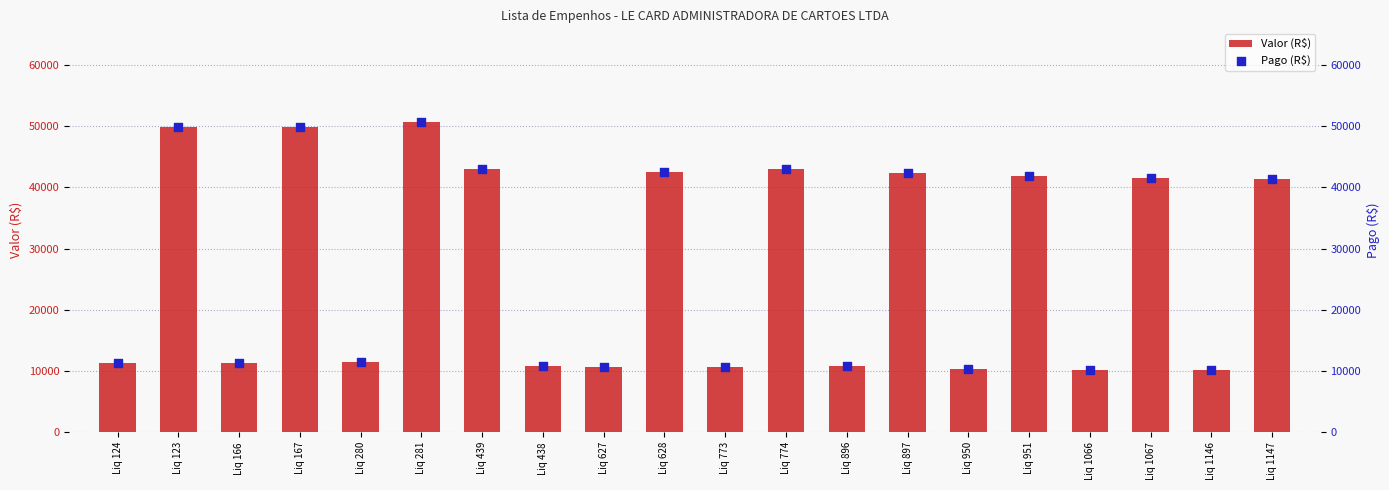

What are all the series names shown in the legend?

Valor (R$), Pago (R$)